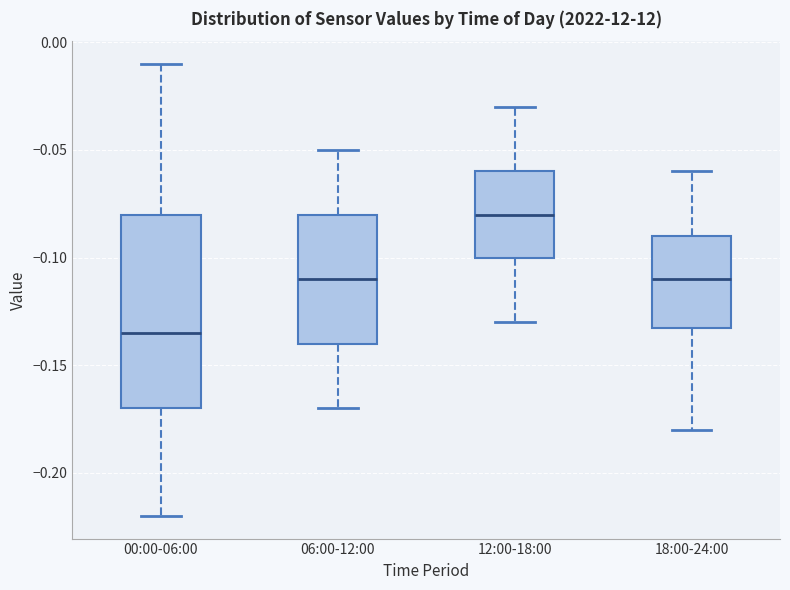

Reading left to right, read every box against the y-axis: the position of its median line, the range the box covers, and the ends of its whiskers. The values are not printed on the chart, so give them approximately, as read against the axis.

00:00-06:00: median -0.135, box -0.170 to -0.080, whiskers -0.220 to -0.010
06:00-12:00: median -0.110, box -0.140 to -0.080, whiskers -0.170 to -0.050
12:00-18:00: median -0.080, box -0.100 to -0.060, whiskers -0.130 to -0.030
18:00-24:00: median -0.110, box -0.130 to -0.090, whiskers -0.180 to -0.060